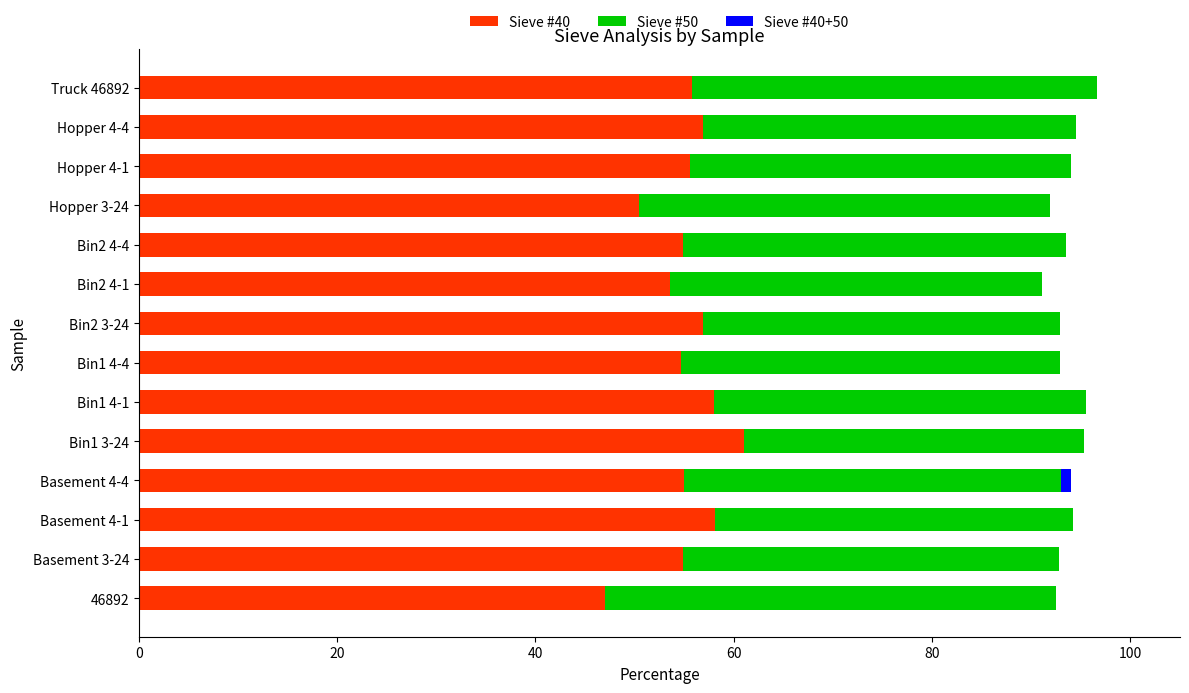

True or false: Sieve #40 has a value of 25.6 at Truck 46892.

False